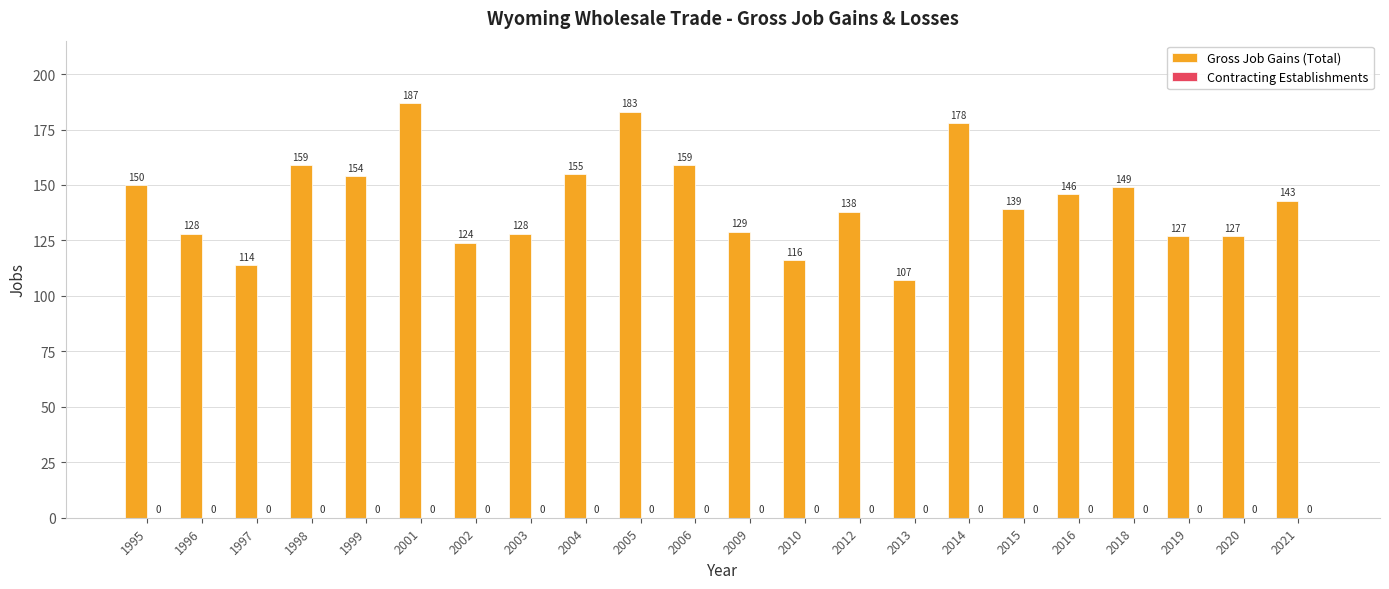

At which label is the value closest to 147?

2016